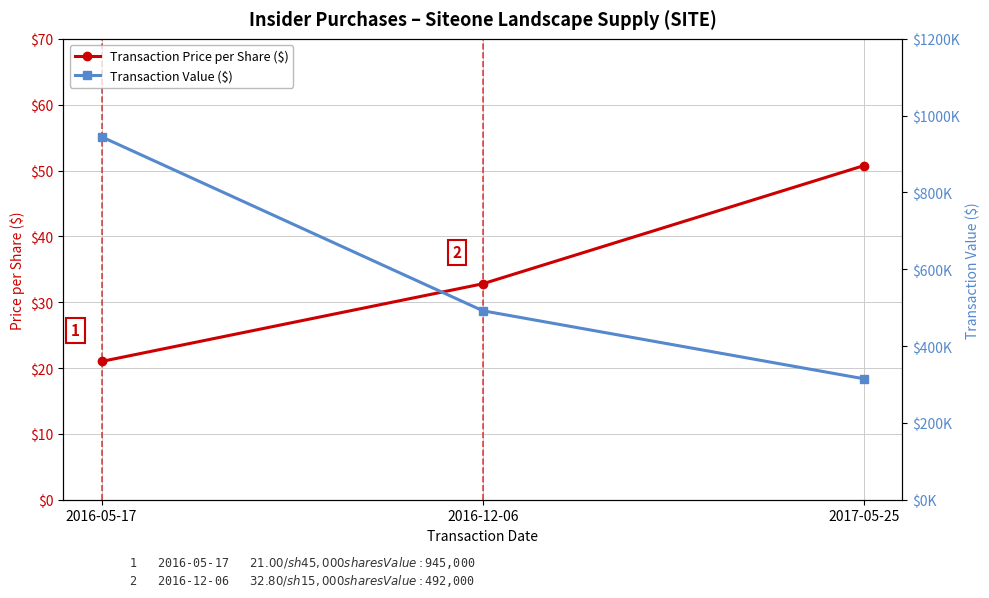

What are all the series names shown in the legend?

Transaction Price per Share ($), Transaction Value ($)